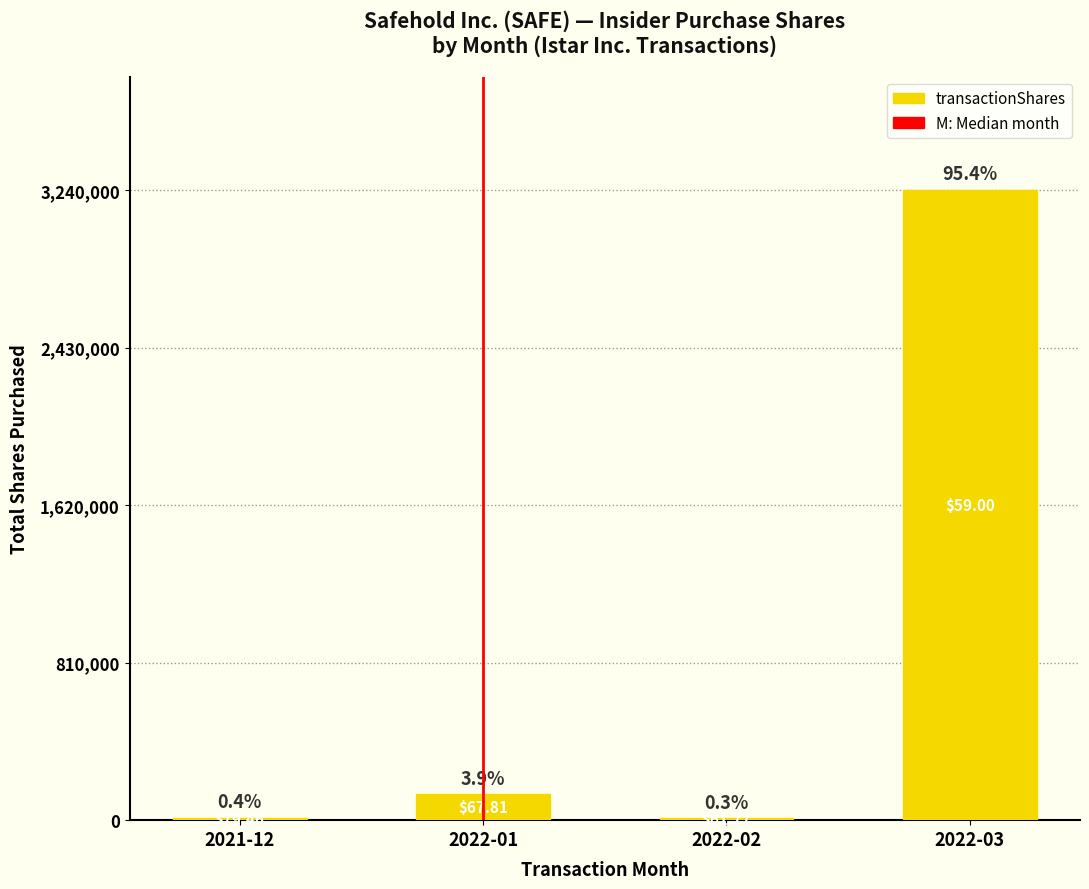

Are the bars horizontal?

No